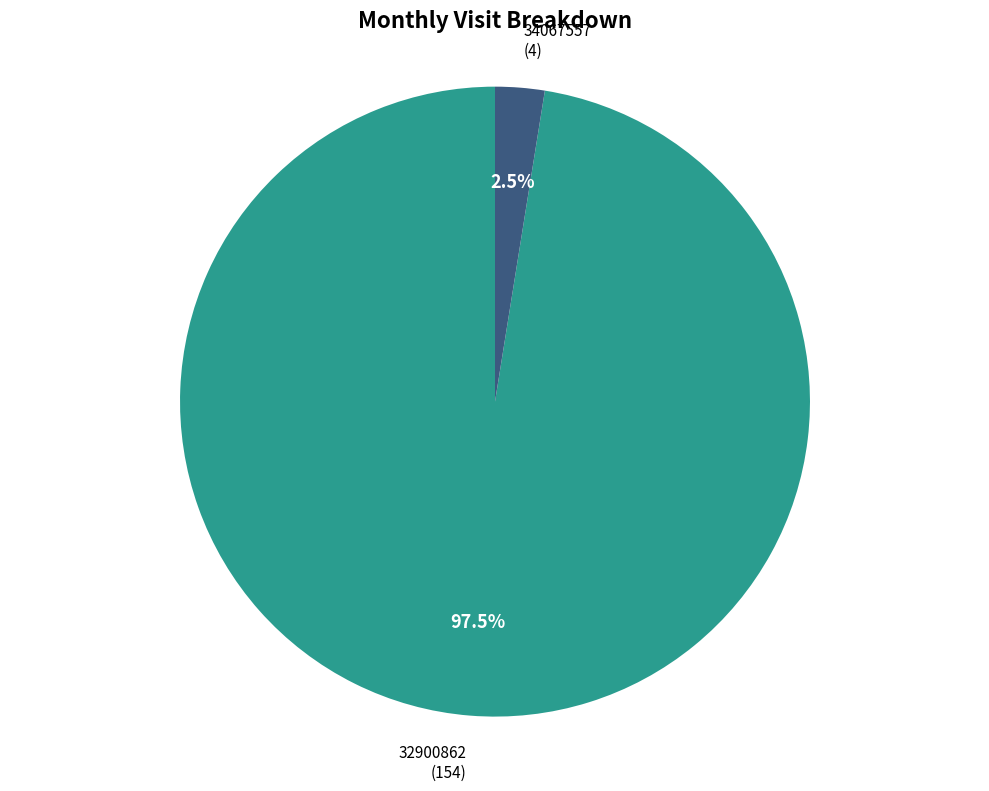

Count the number of slices in the pie.

2